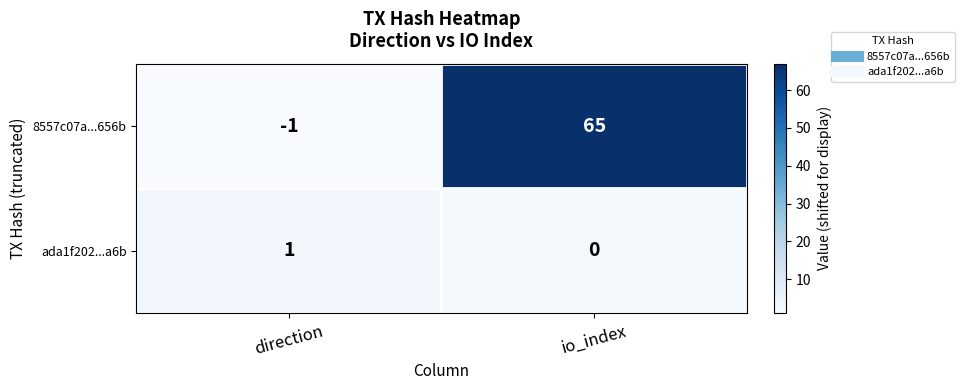

Count the number of categories in the chart.

2